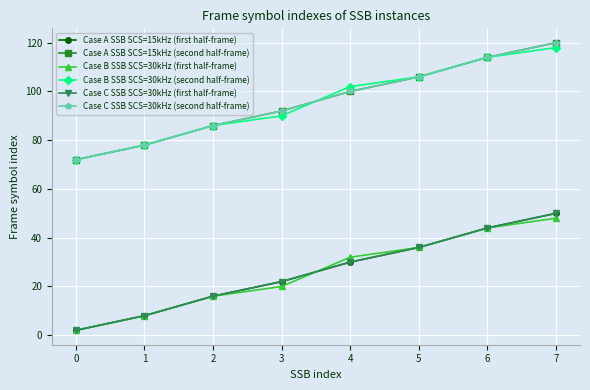

What is the total value across all series at 0?

222